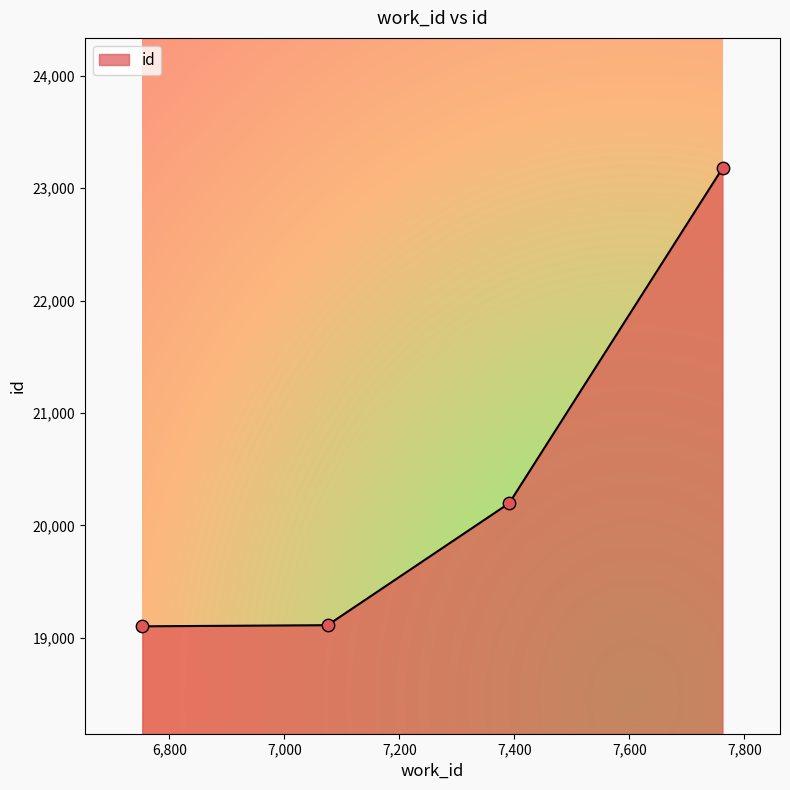

What is the difference between the second highest and second lowest values?

1085